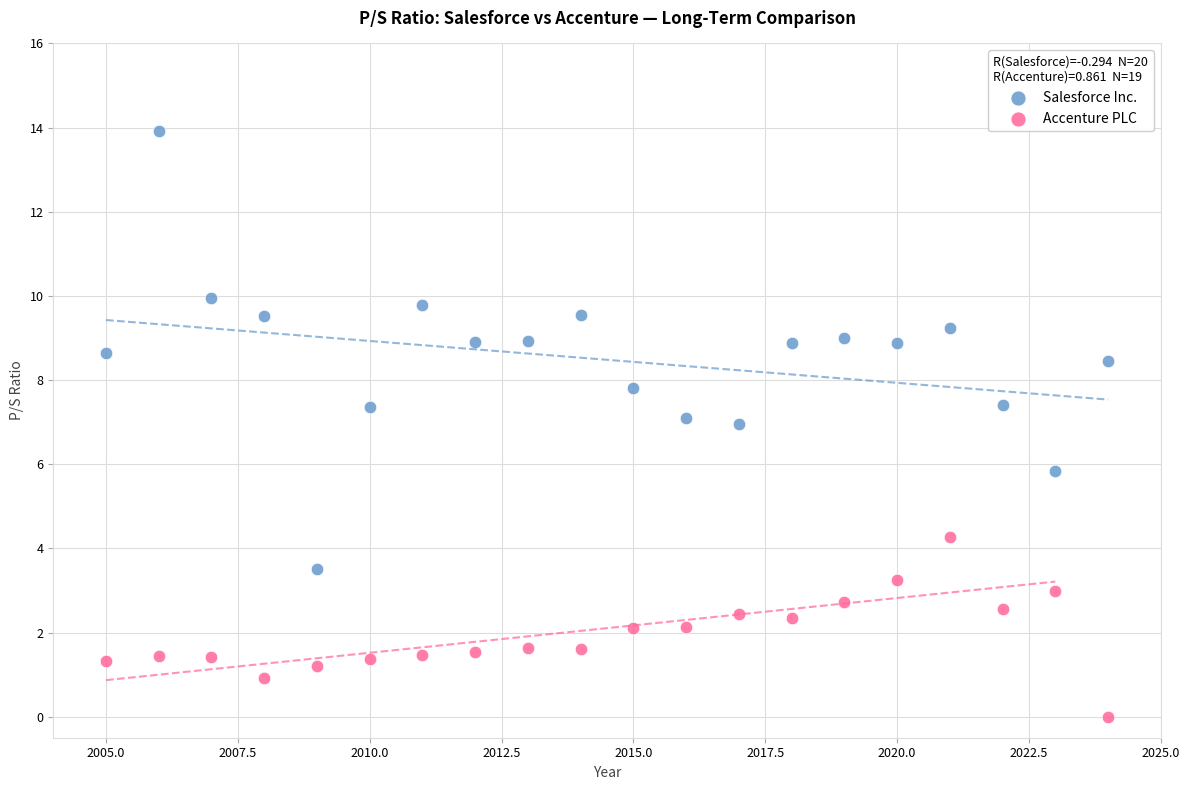

Which series has the largest Y range (max minus min)?

Salesforce Inc.